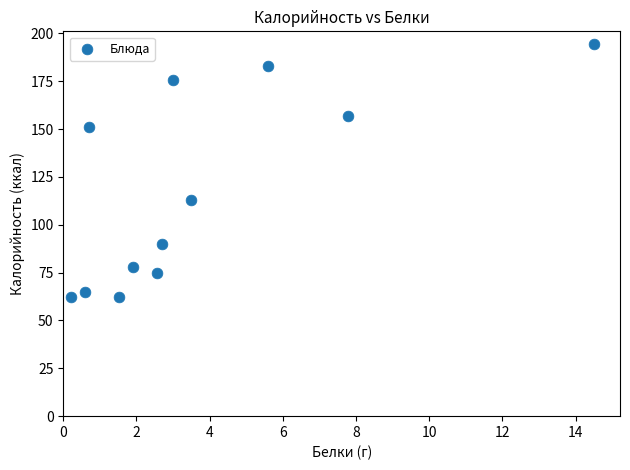

What Y value in the scatter plot is closest to 128?

113.0